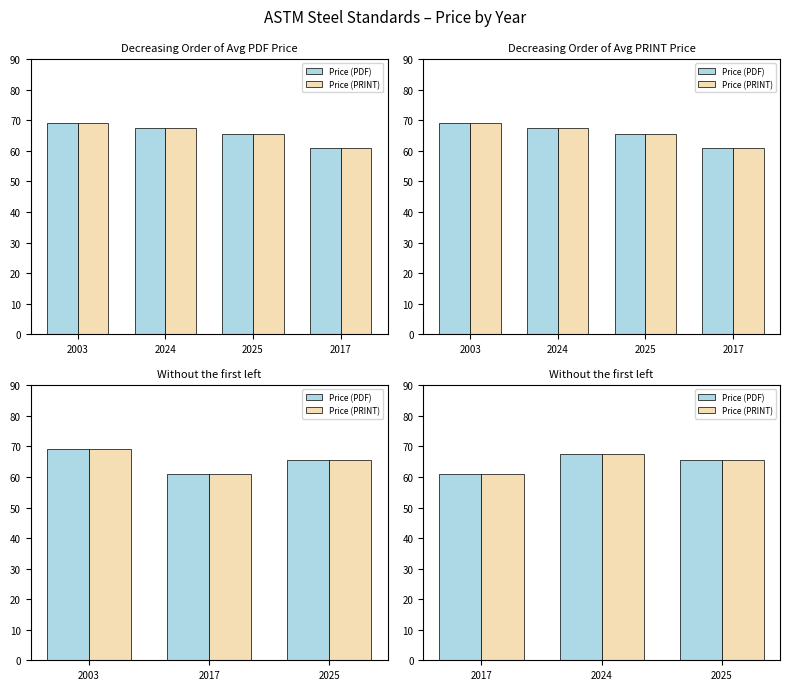

True or false: Price (PDF) has a value of 65.5 at 2025.

True